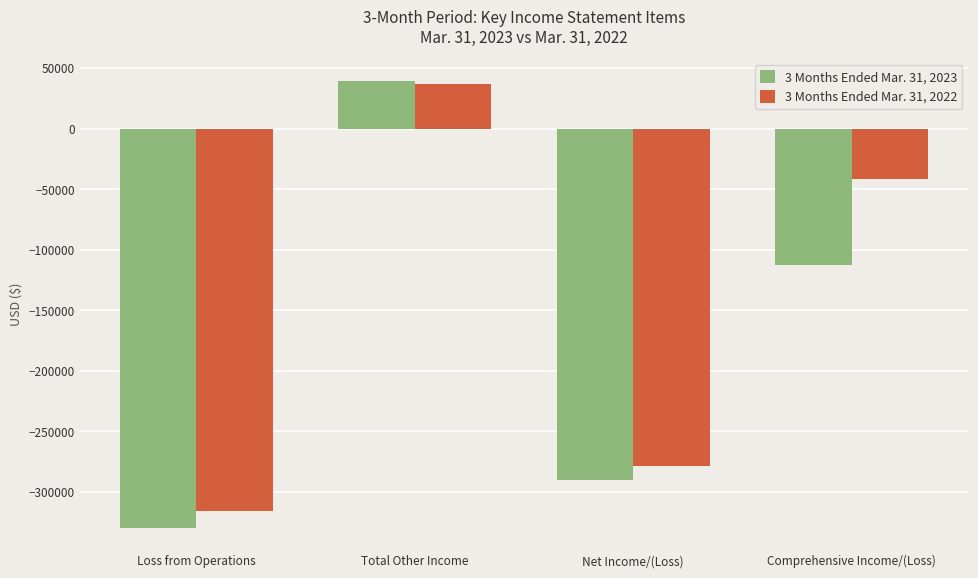

What is the label of the 3rd bar from the left?

Net Income/(Loss)